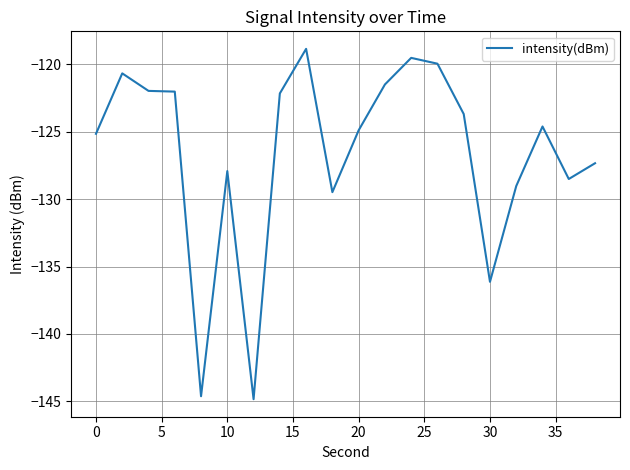

What is the greatest value displayed?

-118.9